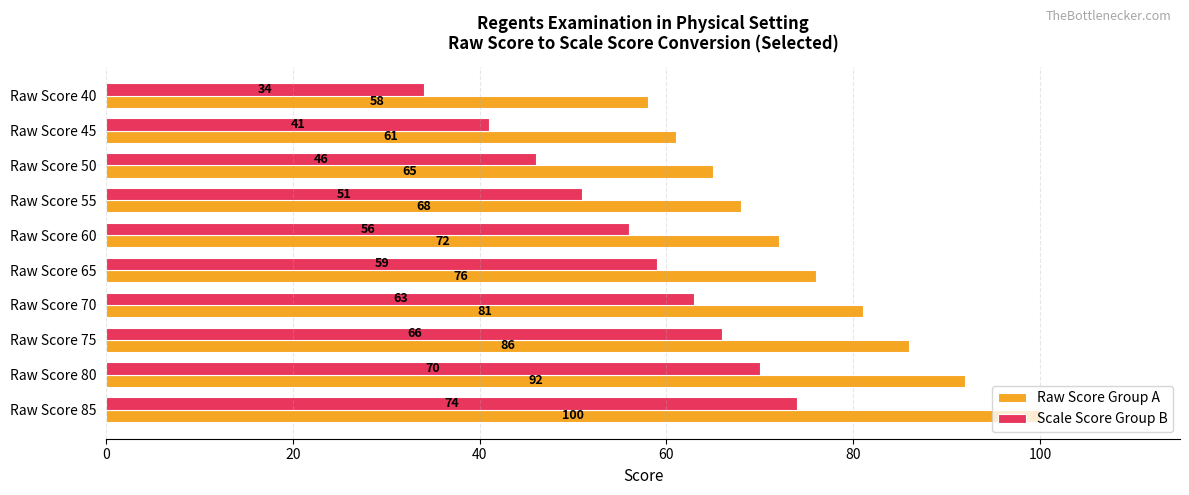

Rank the series by their average value, from lowest to highest.

Scale Score Group B, Raw Score Group A